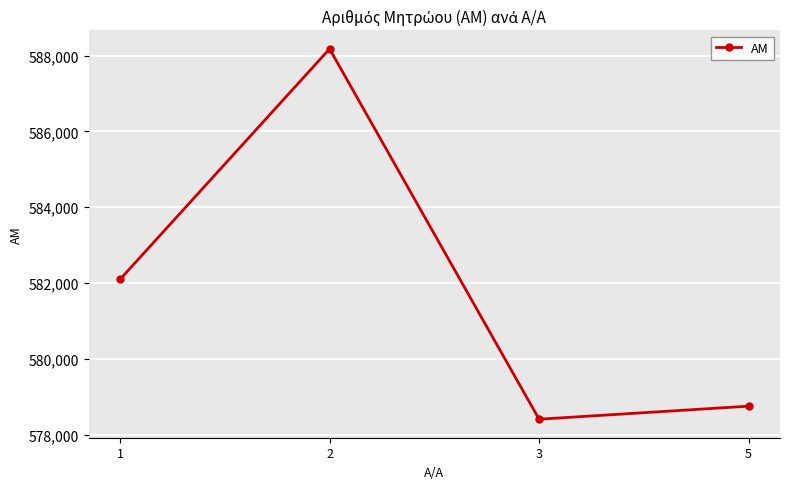

What is the smallest value displayed?

578411